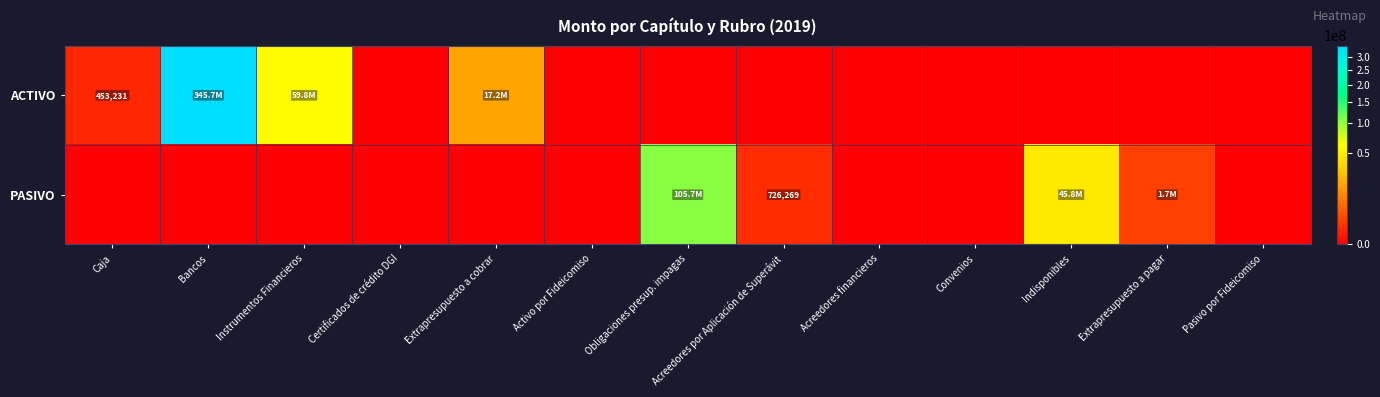

True or false: PASIVO has a value of 1289994 at Acreedores por Aplicación de Superávit.

False